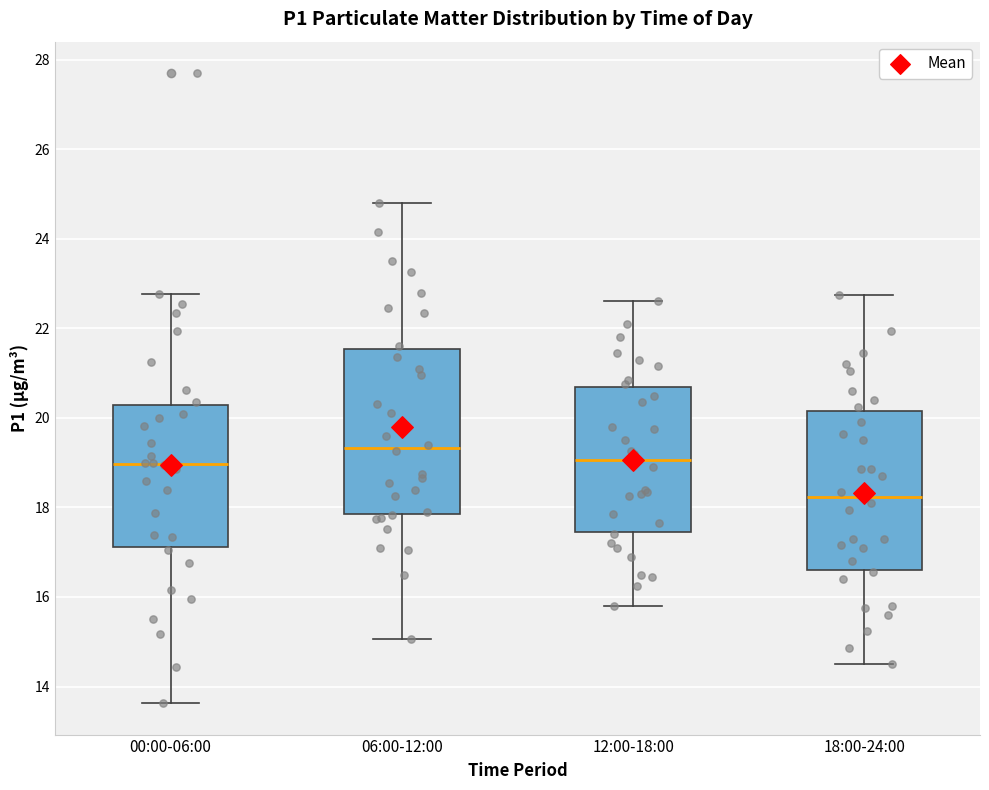

Reading left to right, read every box against the y-axis: the position of its median line, the range the box covers, and the ends of its whiskers. The values are not printed on the chart, so give them approximately, as read against the axis.

00:00-06:00: median 19.0, box 17.2 to 20.2, whiskers 13.6 to 22.8
06:00-12:00: median 19.4, box 17.8 to 21.6, whiskers 15.0 to 24.8
12:00-18:00: median 19.0, box 17.4 to 20.6, whiskers 15.8 to 22.6
18:00-24:00: median 18.2, box 16.6 to 20.2, whiskers 14.6 to 22.8